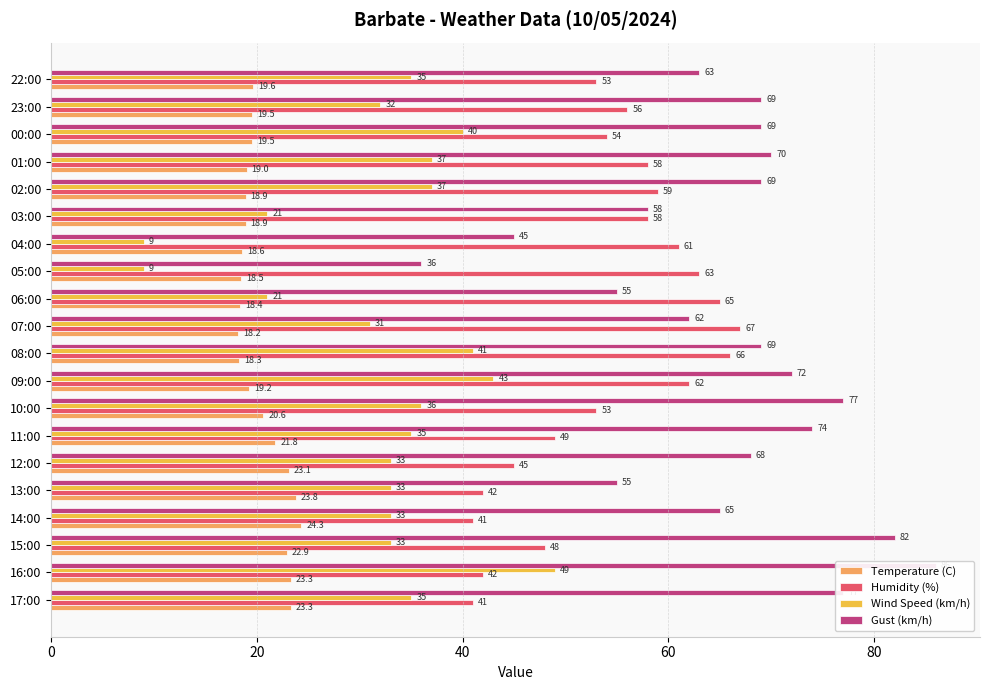

Between 04:00 and 23:00, which series saw the biggest shift?

Gust (km/h)